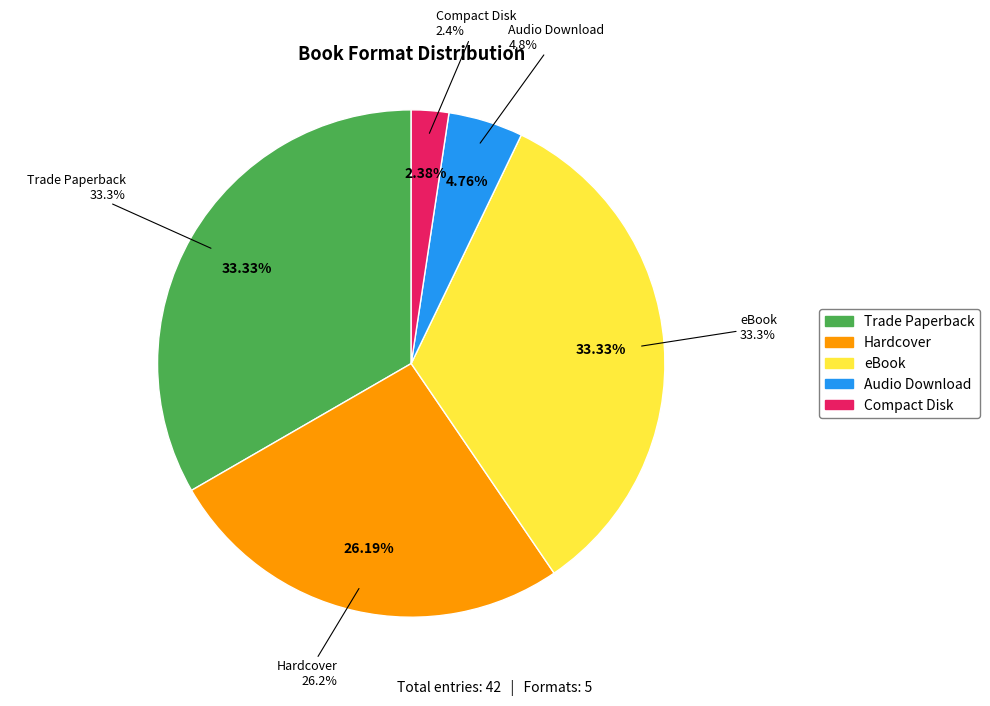

What is the largest slice in the pie chart?

Trade Paperback